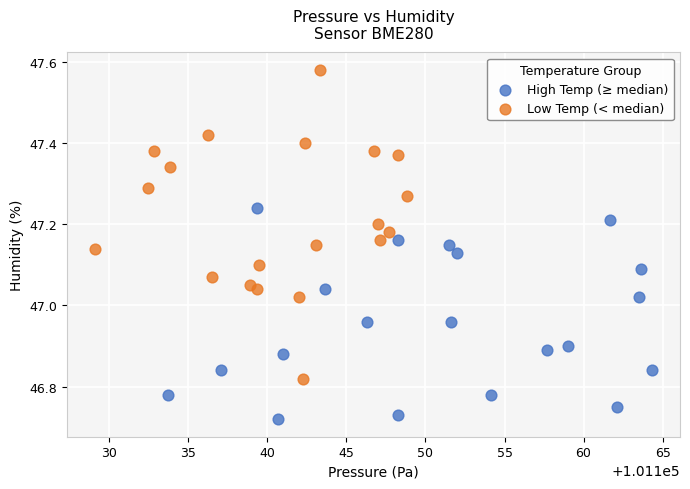

Which series contains the lowest Y value?

High Temp (≥ median)